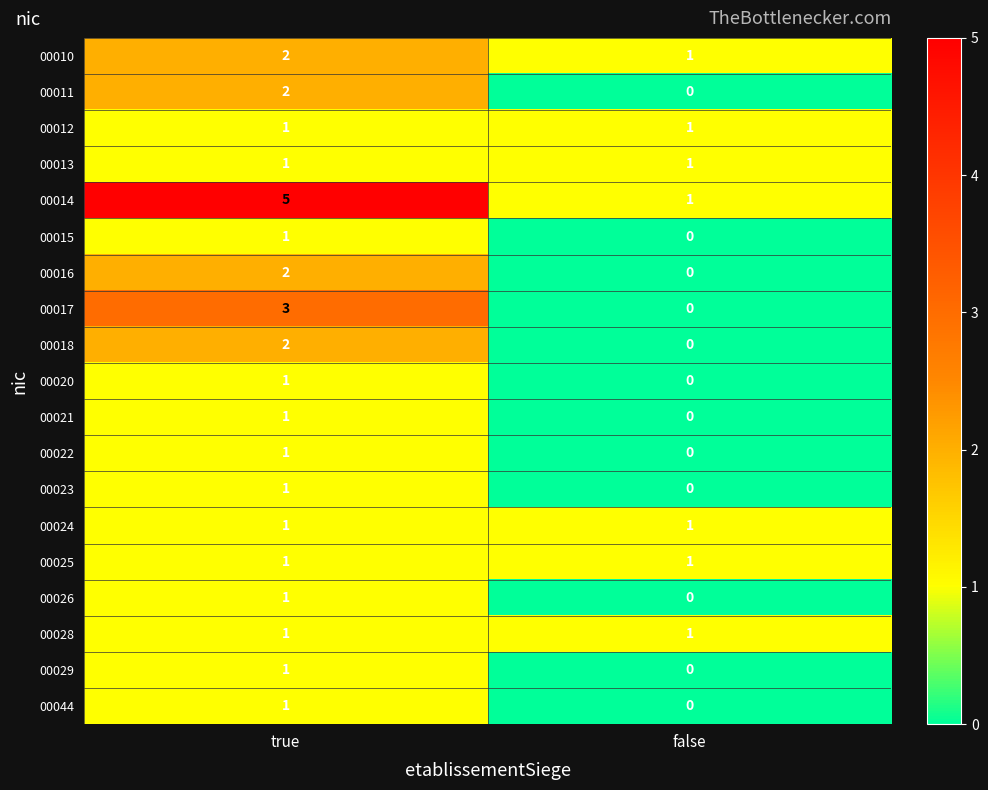

The 00018 series shows 2 at true. True or false?

True